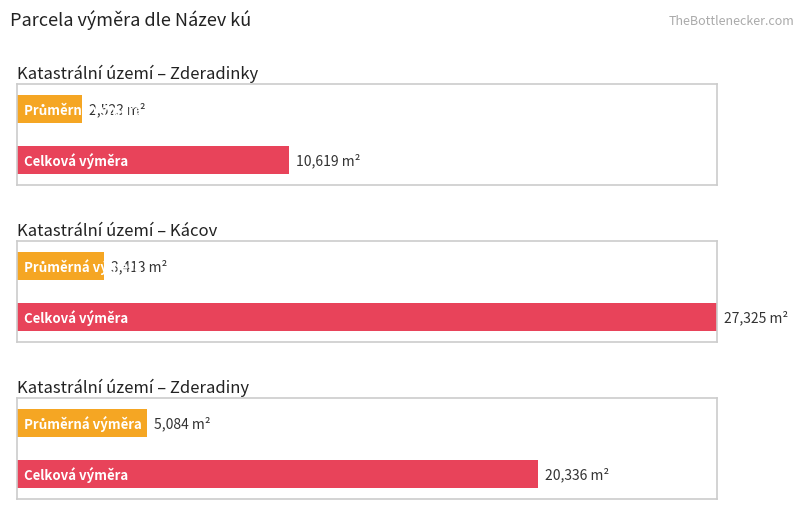

The value at 14 is 3. True or false?

False